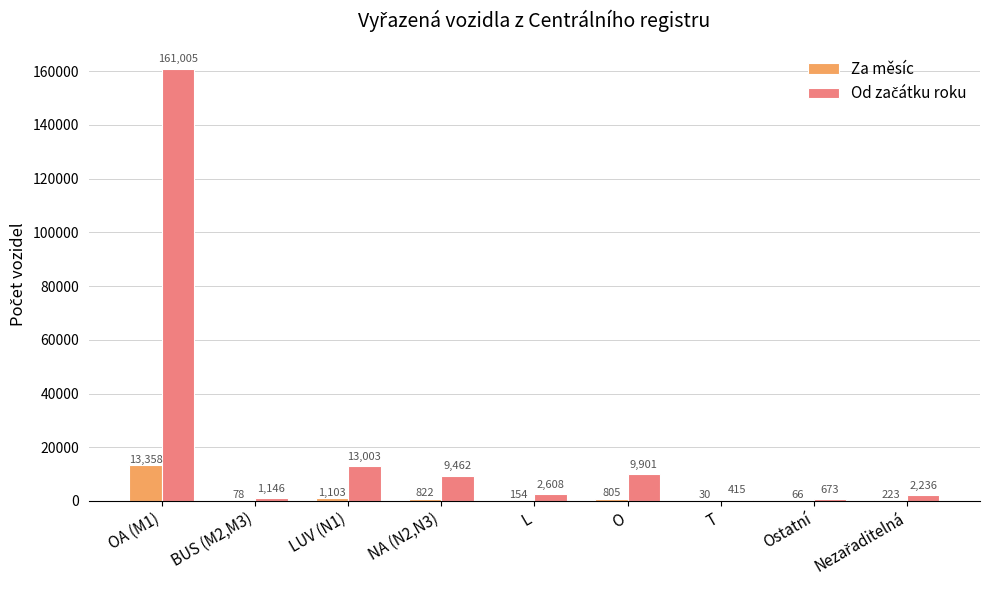

What is the sum of all Za měsíc values?

16639